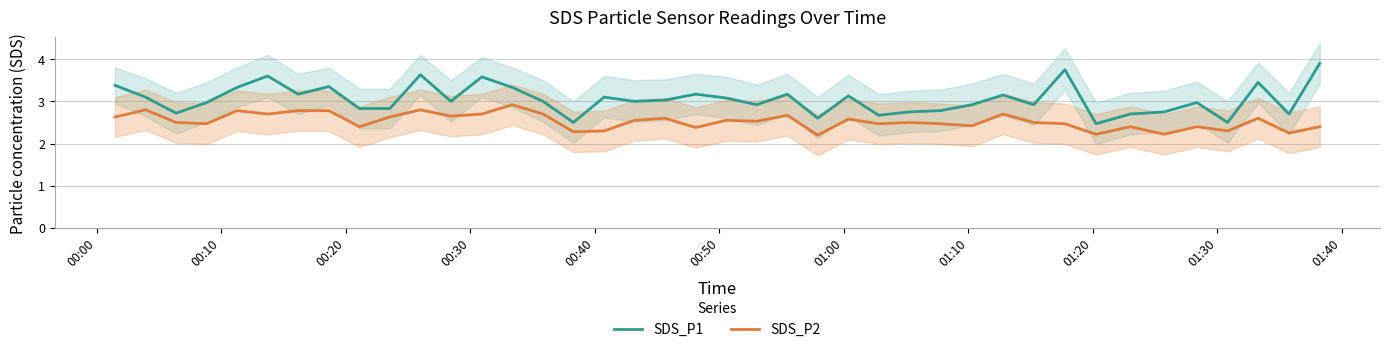

True or false: SDS_P1 and SDS_P2 intersect in this chart.

False